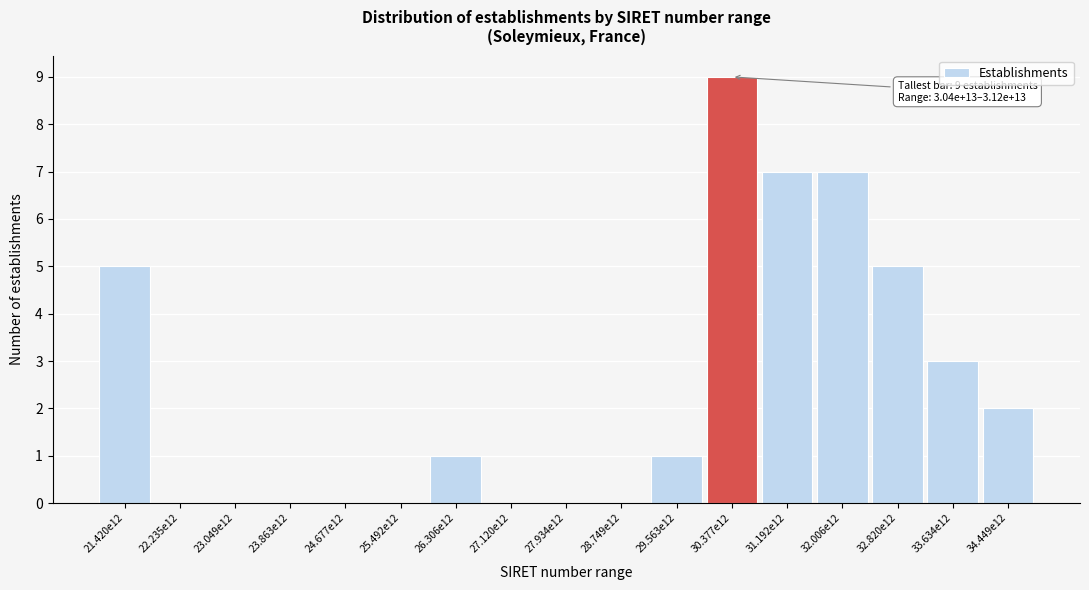

Reading right to left, transcribe all the data shown in this chart.

34.449e12=2	33.634e12=3	32.820e12=5	32.006e12=7	31.192e12=7	30.377e12=9	29.563e12=1	28.749e12=0	27.934e12=0	27.120e12=0	26.306e12=1	25.492e12=0	24.677e12=0	23.863e12=0	23.049e12=0	22.235e12=0	21.420e12=5